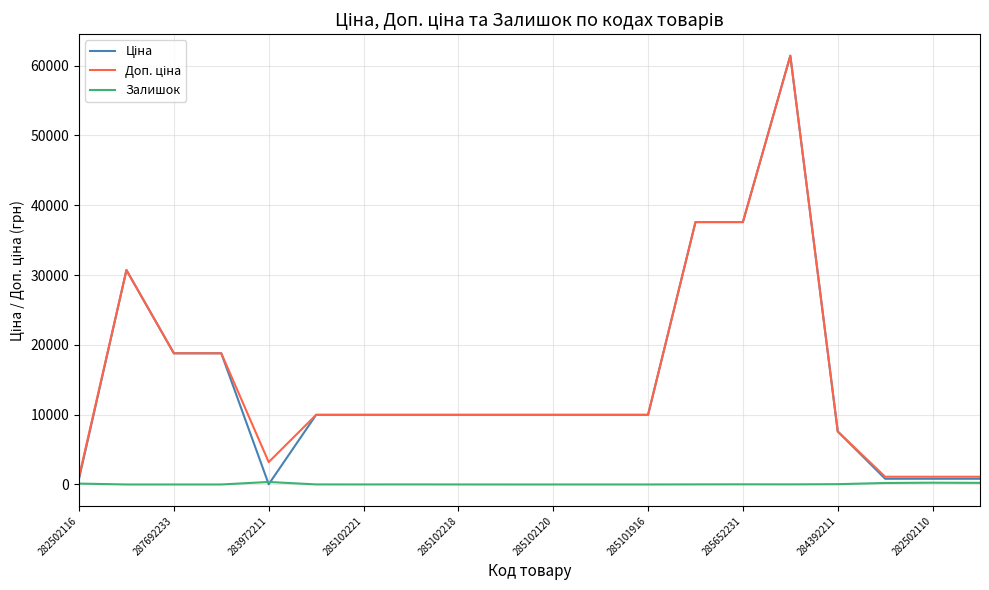

What is the maximum value shown in the chart?

61434.3